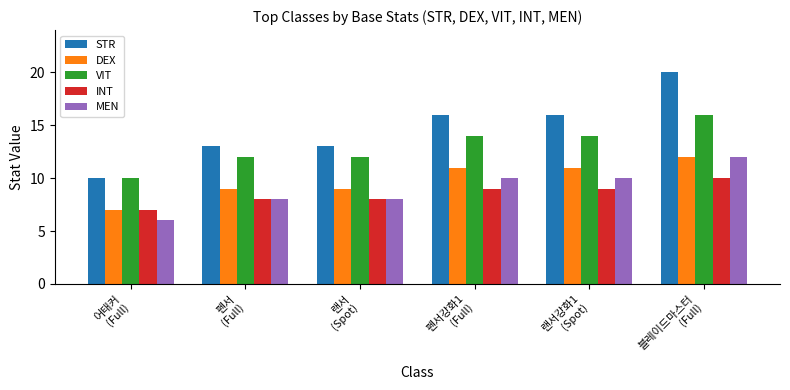

What is the difference between the maximum and minimum values in the VIT series?

6